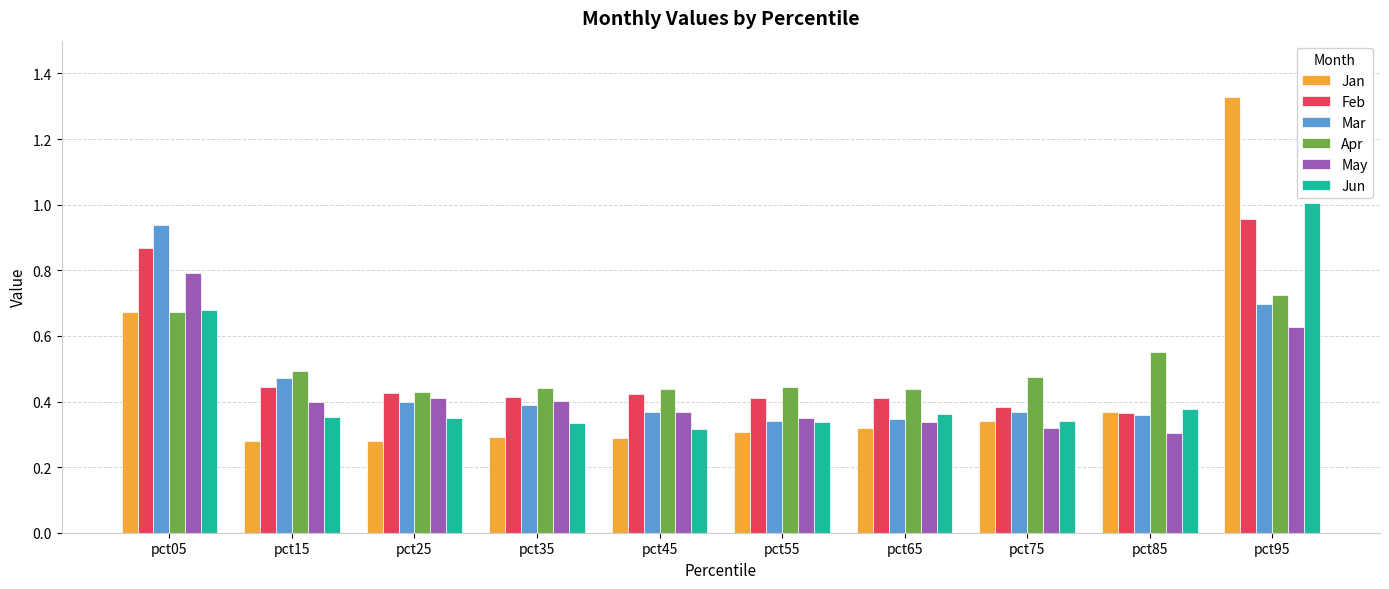

What is the difference between the Apr values at pct05 and pct95?

0.1